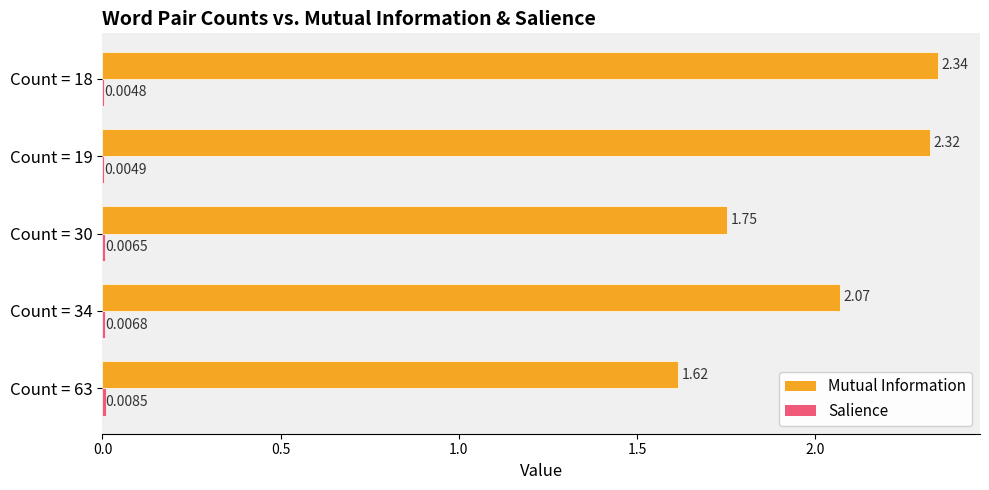

At which category is the sum across all series the highest?

Count = 18